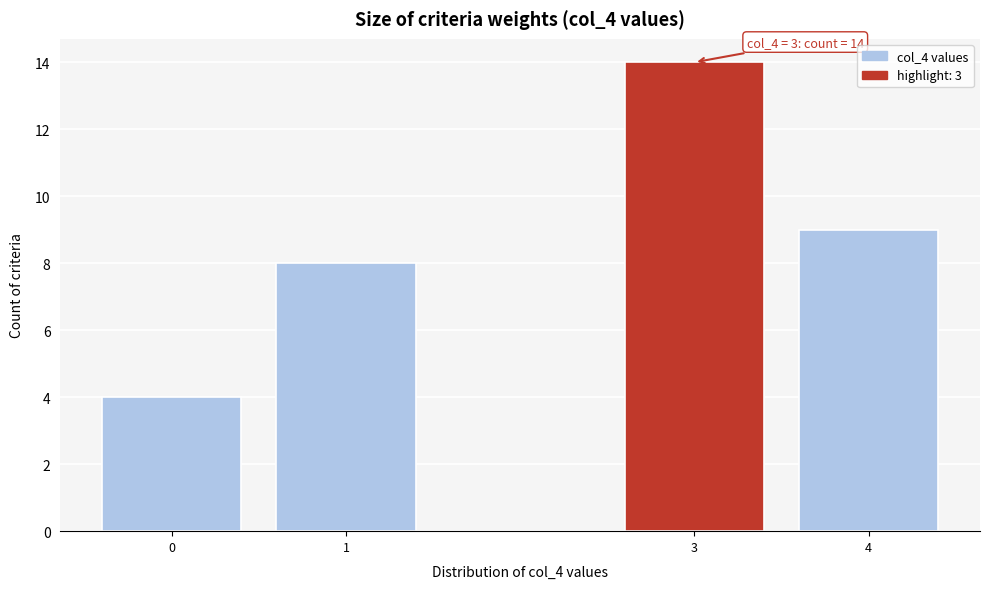

Reading right to left, transcribe all the data shown in this chart.

4=9	3=14	1=8	0=4